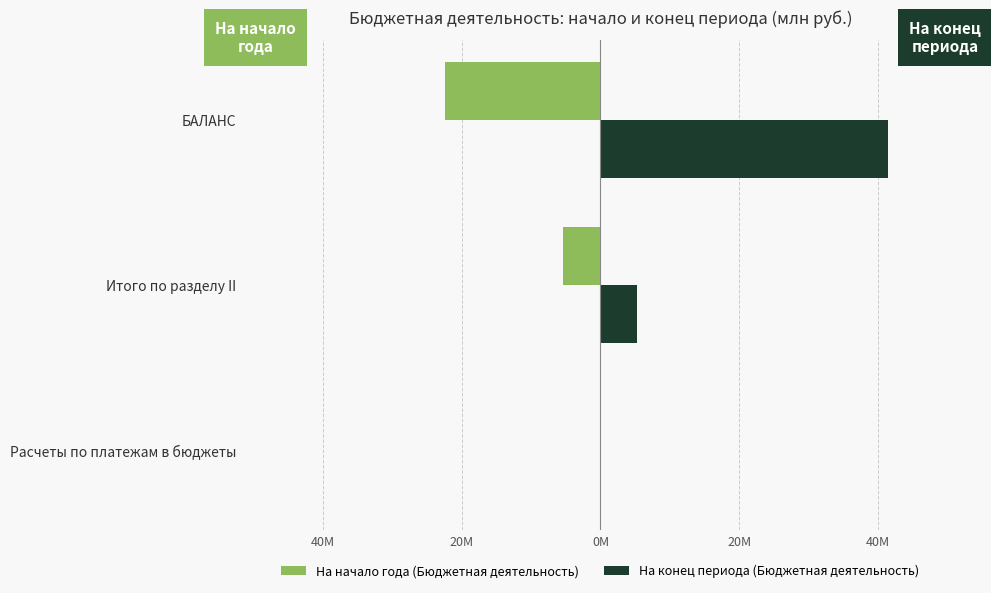

At how many categories does at least one series exceed 6?

1